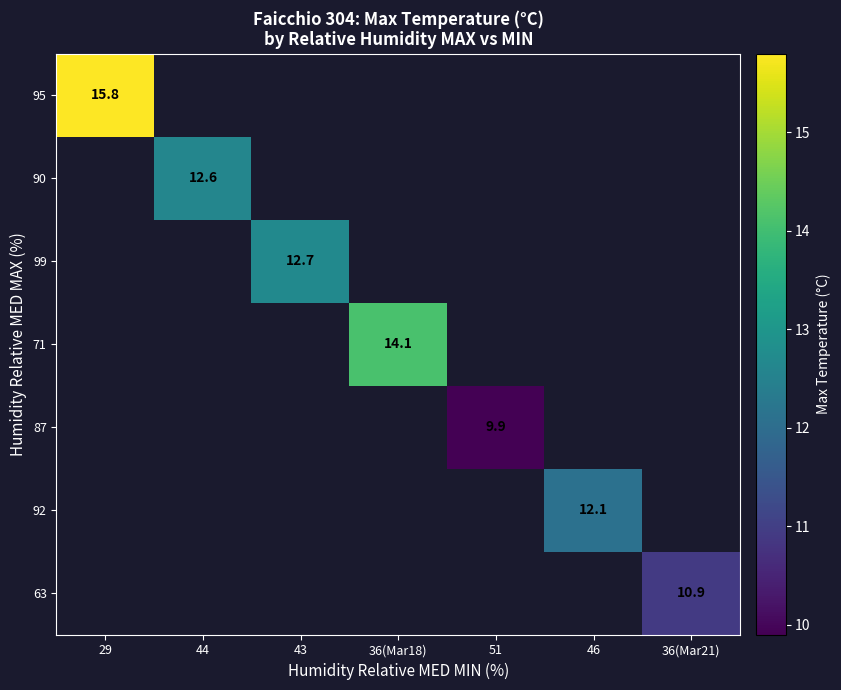

True or false: 95 has a value of 4.3 at 29.

False